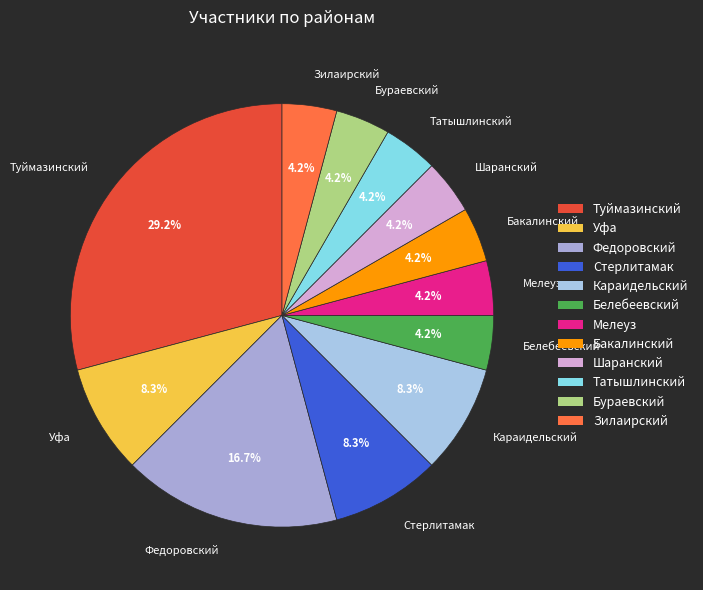

Does any single category account for the majority?

No